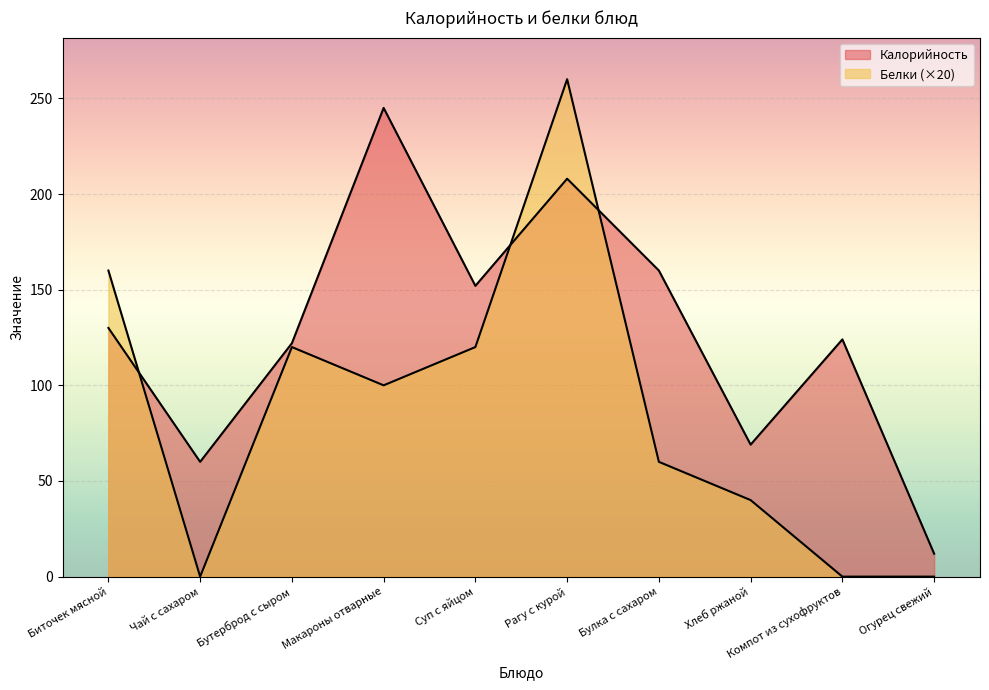

What is the highest value of the Белки series?

260